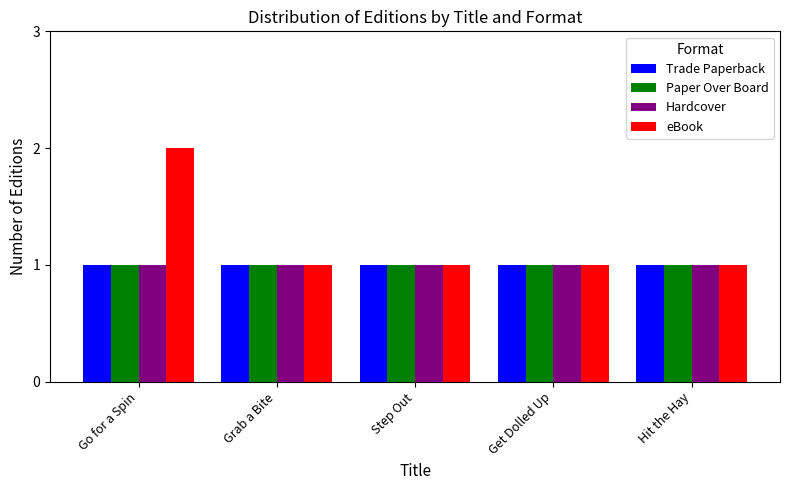

What position from the right is Grab a Bite?

4